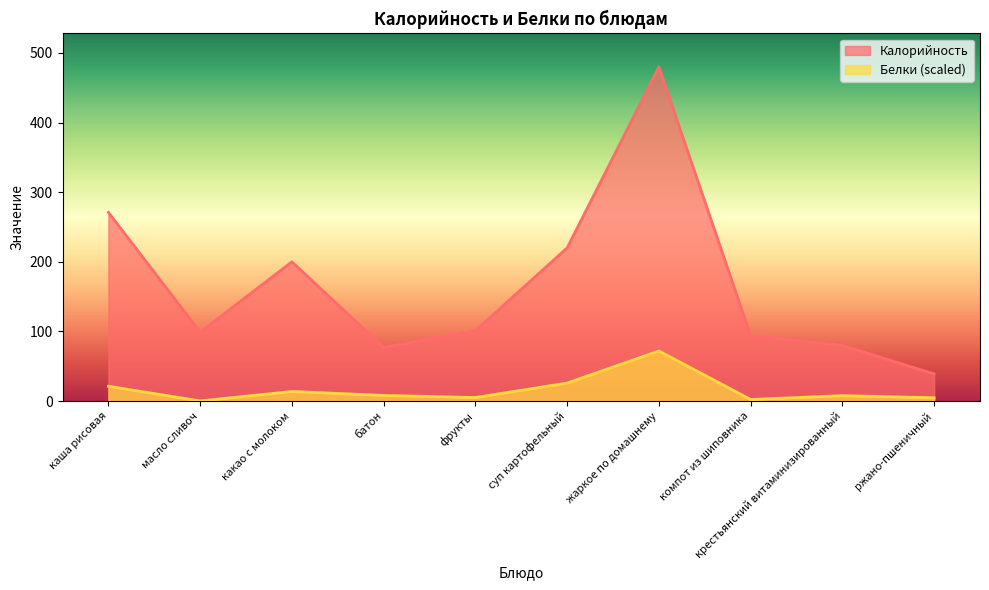

At which label is Калорийность closest to 259?

каша рисовая